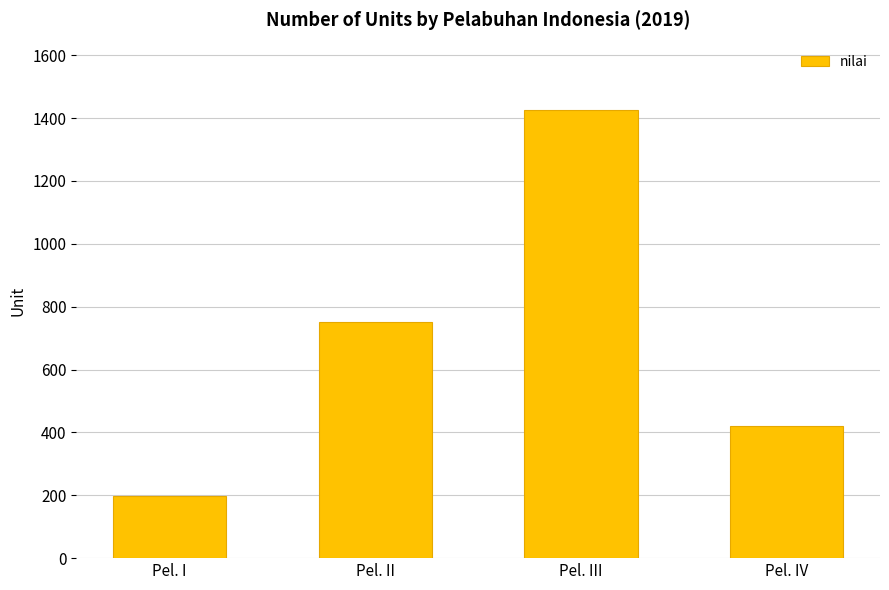

What is the change in value from Pel. II to Pel. IV?

-331